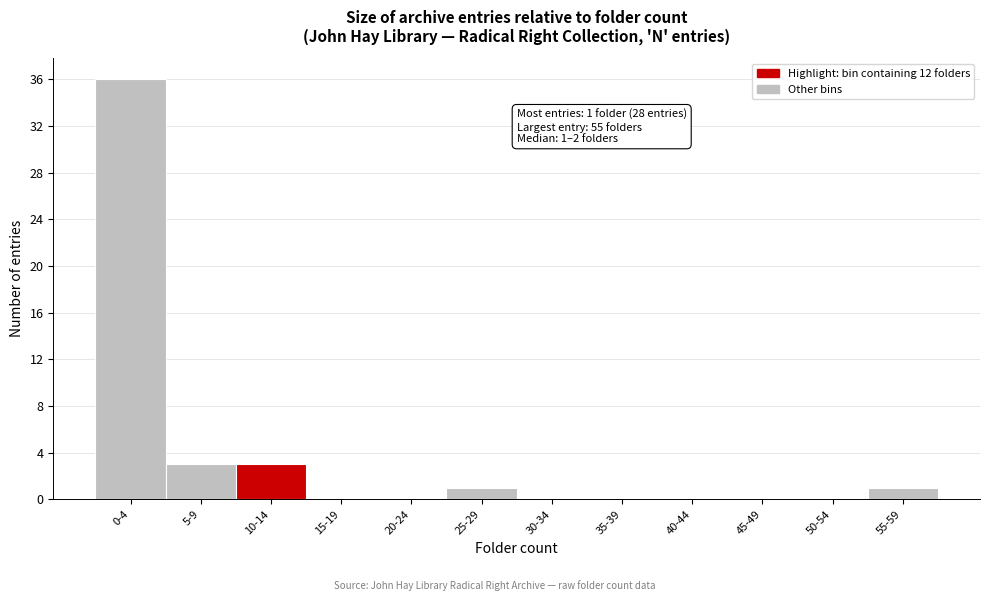

Reading right to left, list all the values displayed in this chart.

55-59=1	50-54=0	45-49=0	40-44=0	35-39=0	30-34=0	25-29=1	20-24=0	15-19=0	10-14=3	5-9=3	0-4=36